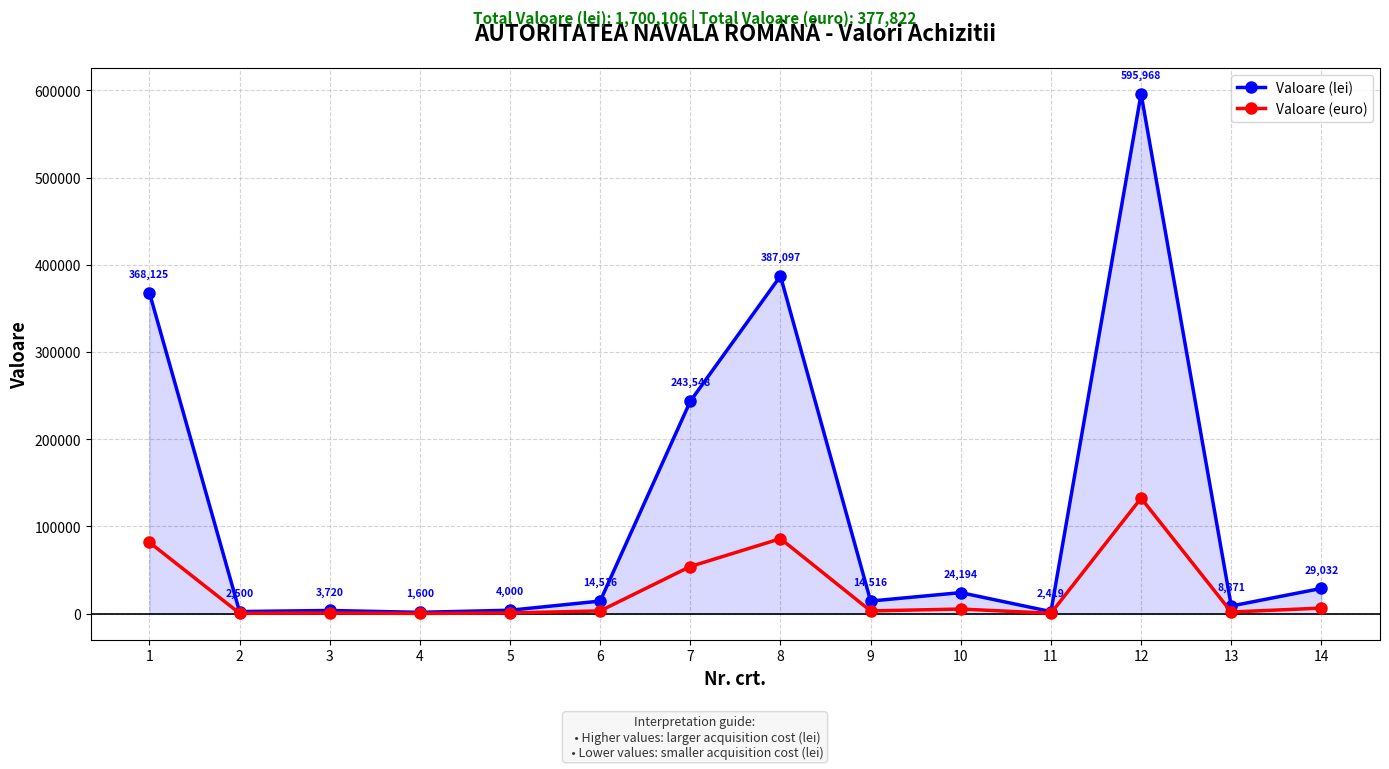

What is the sum of all Valoare (euro) values?

377801.4